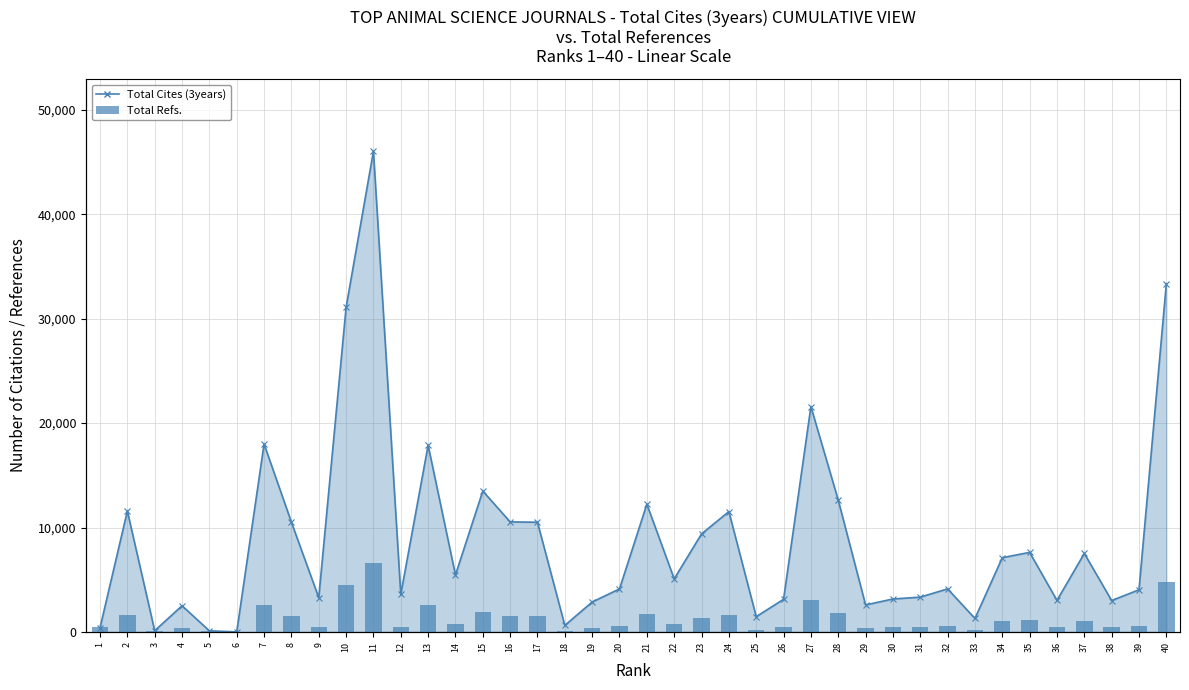

What is the difference between the maximum and second lowest values?

45422